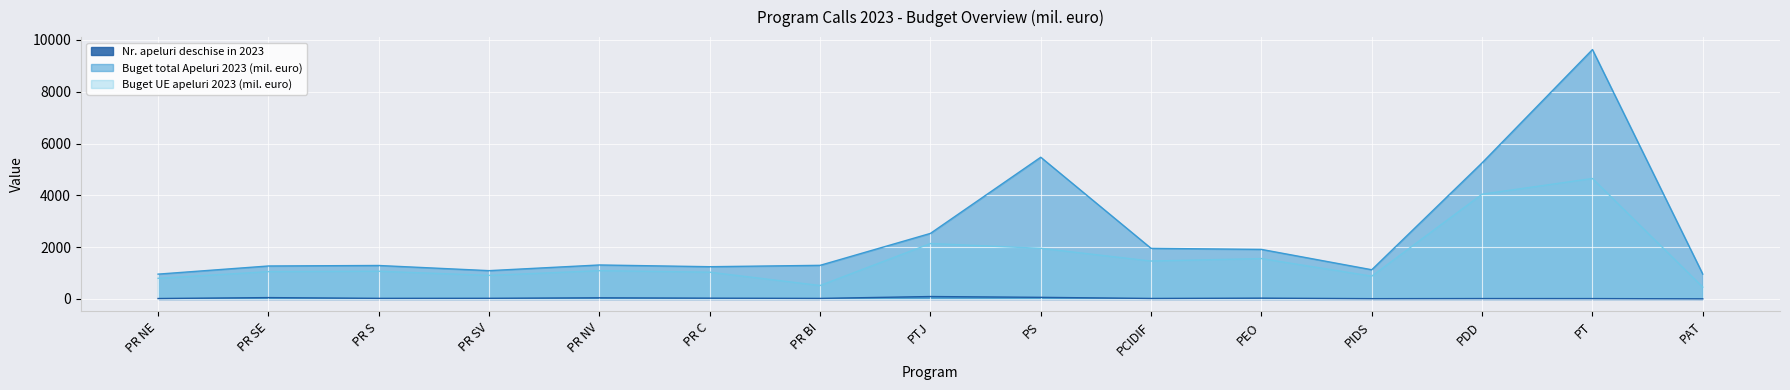

Rank the series by their maximum value, from lowest to highest.

Nr. apeluri deschise in 2023, Buget UE apeluri 2023 (mil. euro), Buget total Apeluri 2023 (mil. euro)